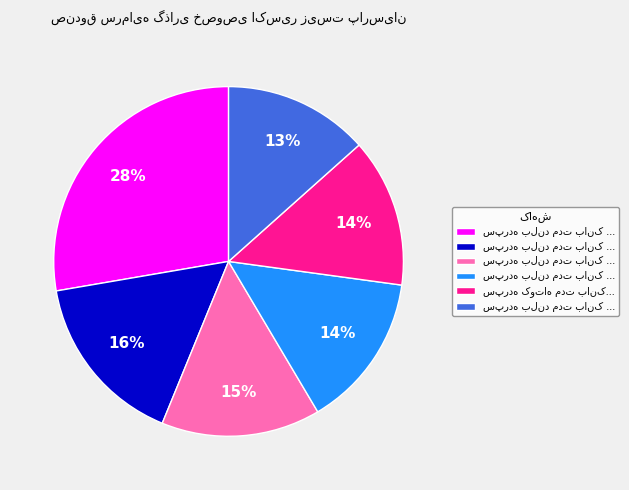

Is there a majority slice in this chart?

No